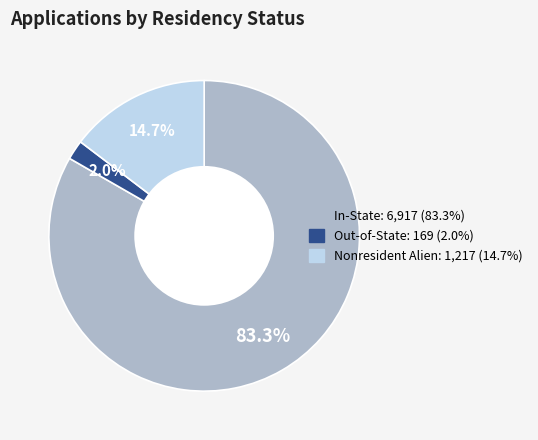

To the nearest percent, what percentage of the pie is Nonresident Alien?

15%